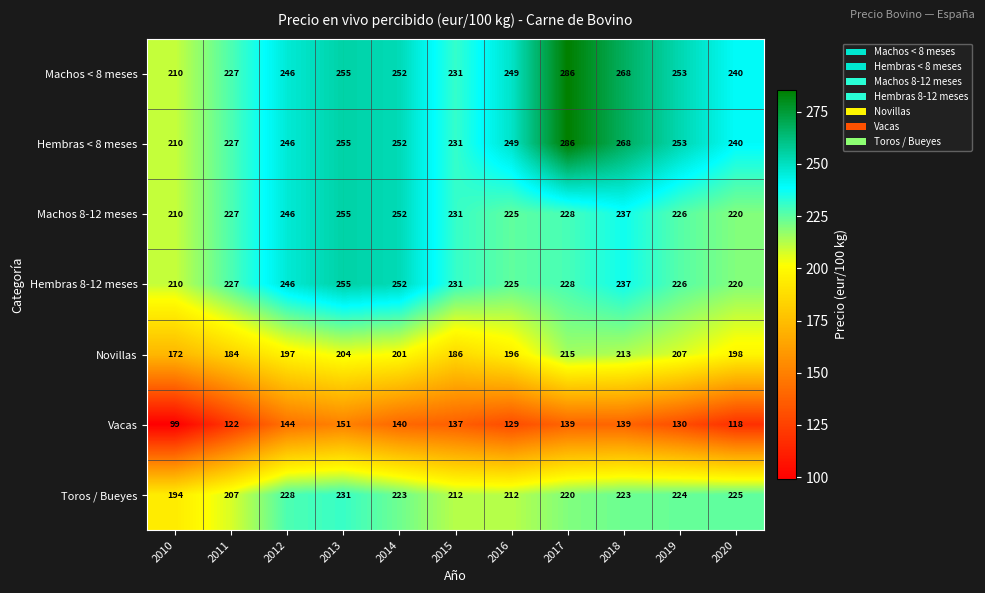

What is the maximum value for Vacas?

151